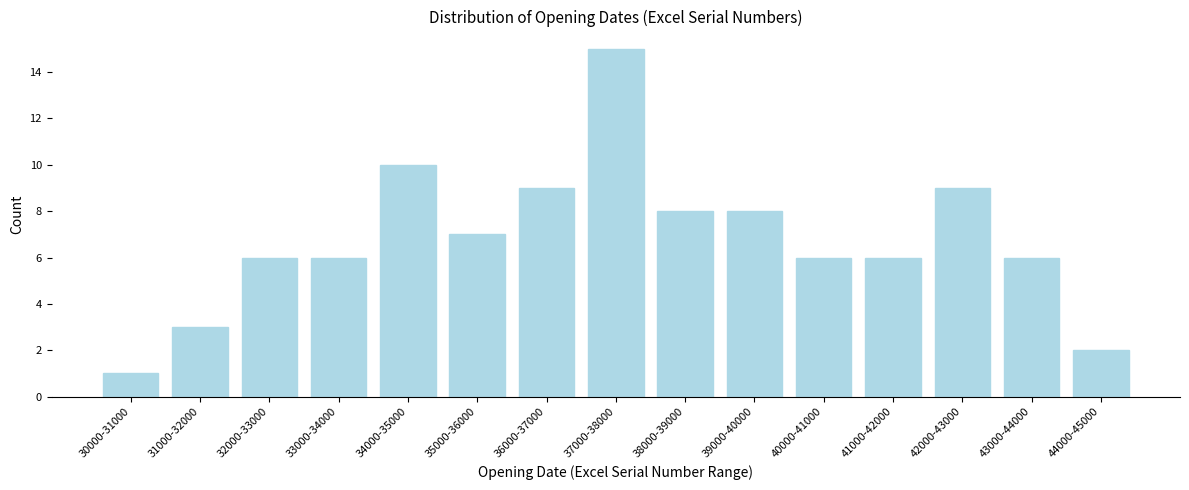

Reading left to right, extract all data points from this chart.

30000-31000=1	31000-32000=3	32000-33000=6	33000-34000=6	34000-35000=10	35000-36000=7	36000-37000=9	37000-38000=15	38000-39000=8	39000-40000=8	40000-41000=6	41000-42000=6	42000-43000=9	43000-44000=6	44000-45000=2